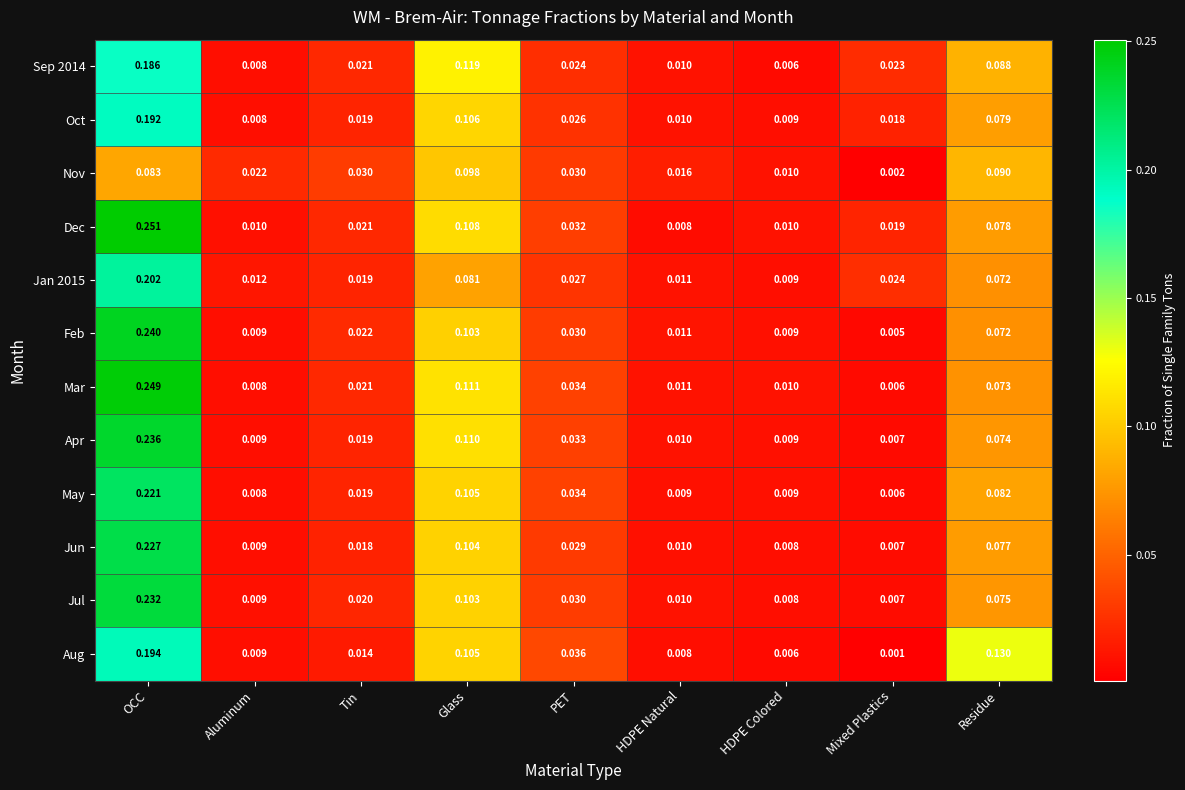

Rank the categories by Jan 2015 value from highest to lowest.

OCC, Glass, Residue, PET, Mixed Plastics, Tin, Aluminum, HDPE Natural, HDPE Colored